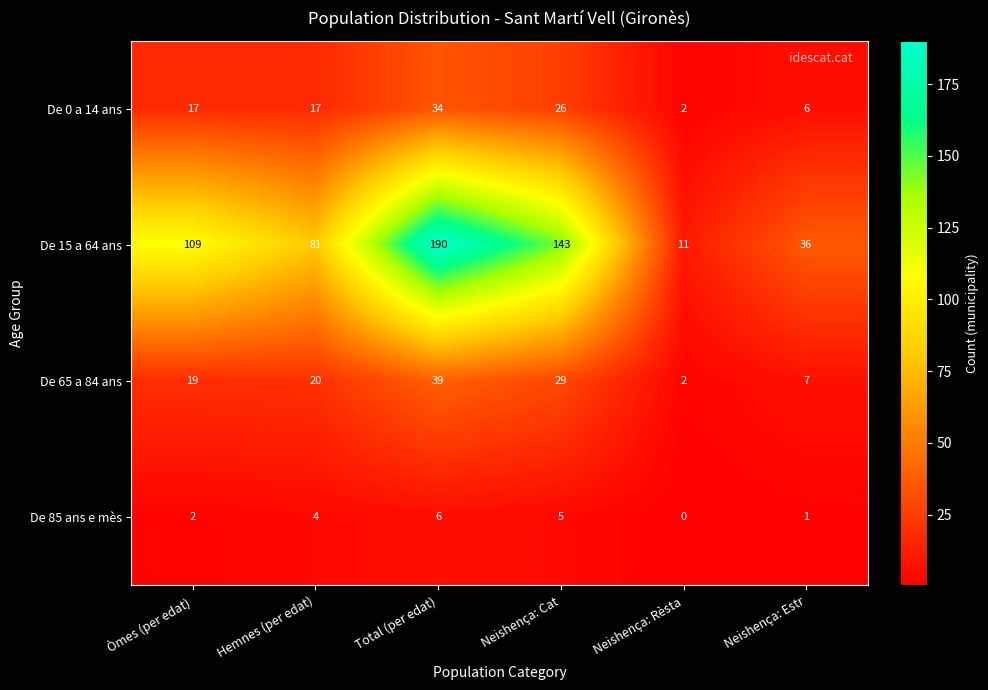

Reading right to left, transcribe all the data shown in this chart.

De 0 a 14 ans: Neishença: Estr=6	Neishença: Rèsta=2	Neishença: Cat=26	Total (per edat)=34	Hemnes (per edat)=17	Òmes (per edat)=17
De 15 a 64 ans: Neishença: Estr=36	Neishença: Rèsta=11	Neishença: Cat=143	Total (per edat)=190	Hemnes (per edat)=81	Òmes (per edat)=109
De 65 a 84 ans: Neishença: Estr=7	Neishença: Rèsta=2	Neishença: Cat=29	Total (per edat)=39	Hemnes (per edat)=20	Òmes (per edat)=19
De 85 ans e mès: Neishença: Estr=1	Neishença: Rèsta=0	Neishença: Cat=5	Total (per edat)=6	Hemnes (per edat)=4	Òmes (per edat)=2